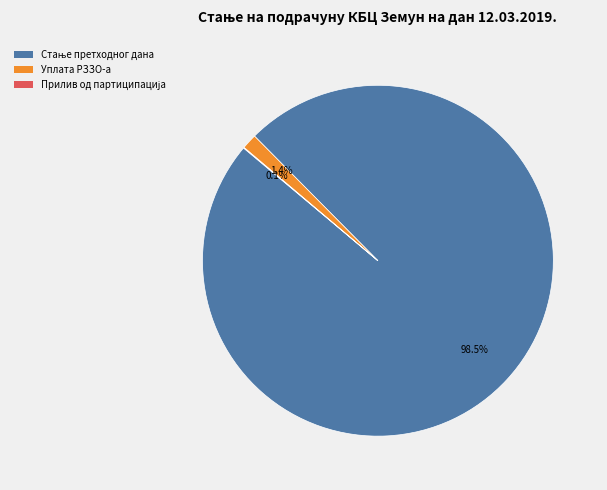

Does any single category account for the majority?

Yes